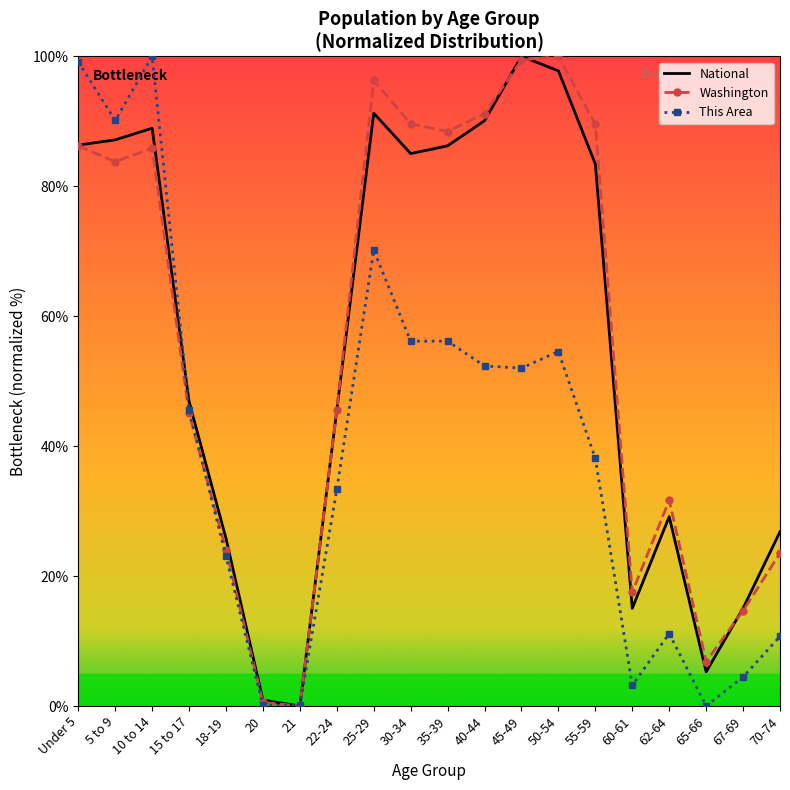

True or false: National has more than 2 interior local peaks.

True